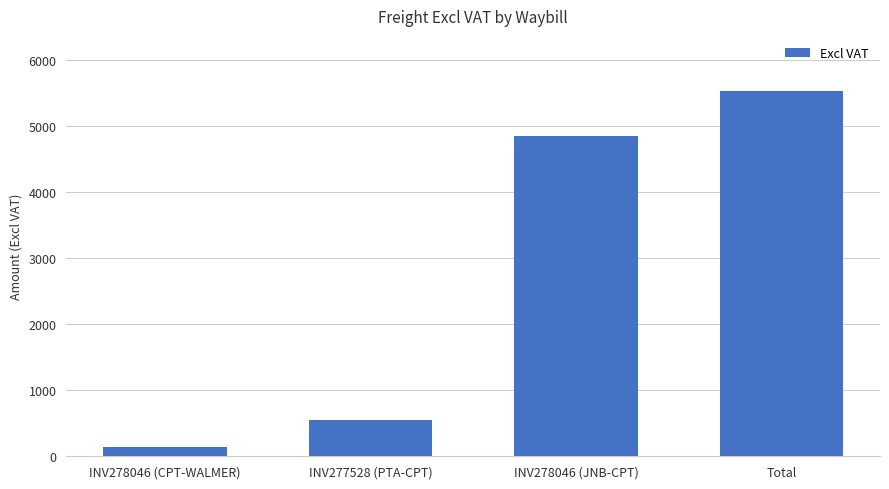

What is the change in value from INV277528 (PTA-CPT) to Total?

+4987.1